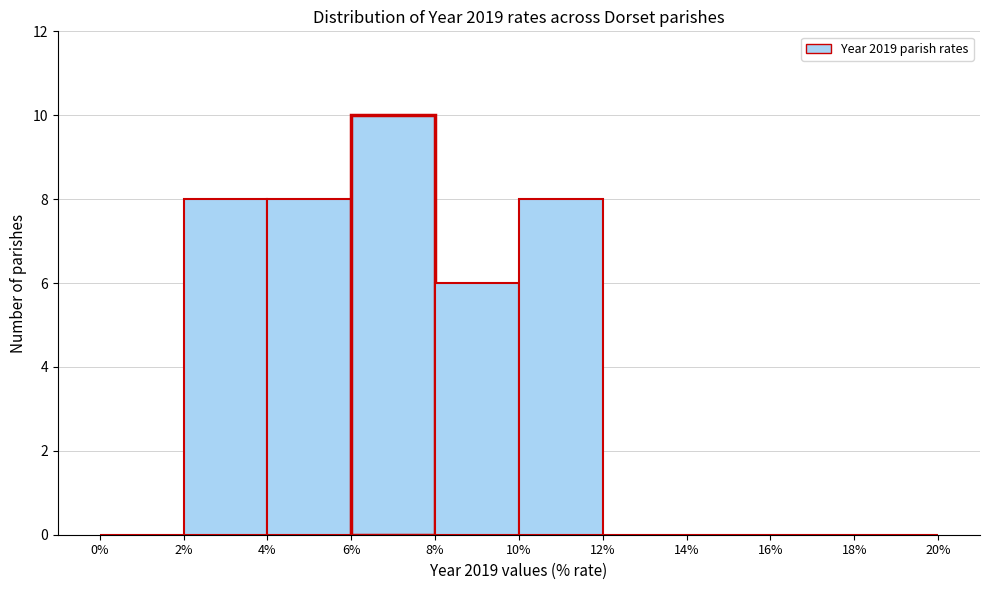

What is the height of the bar covering 10% to 12% on the x-axis? The values are not printed on the chart, so give them approximately, as read against the axis.

8